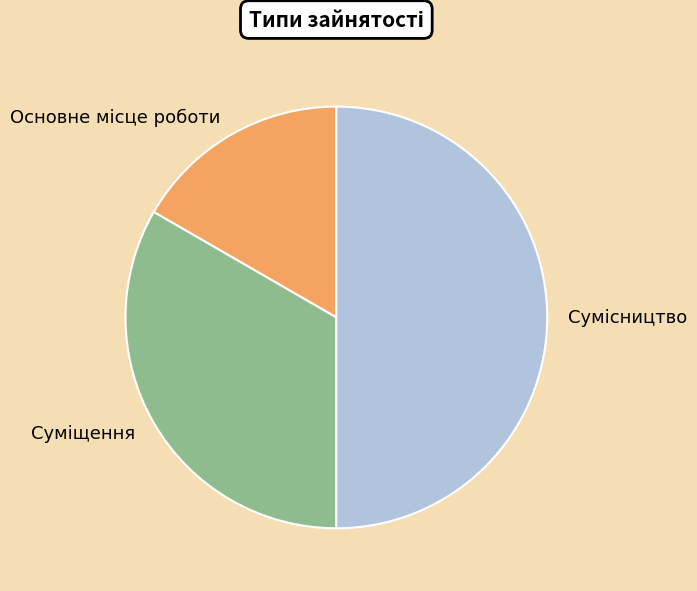

The Сумісництво slice represents 62% of the pie. True or false?

False